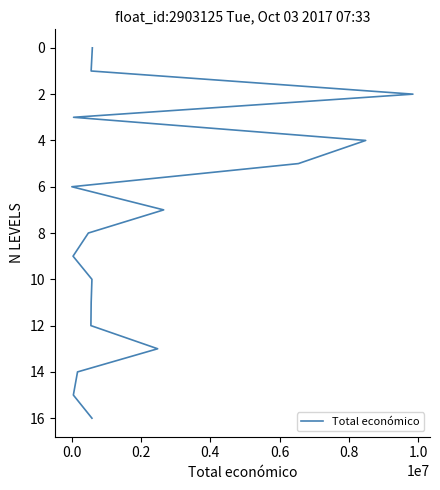

True or false: the data has more than 0 interior local peaks.

False